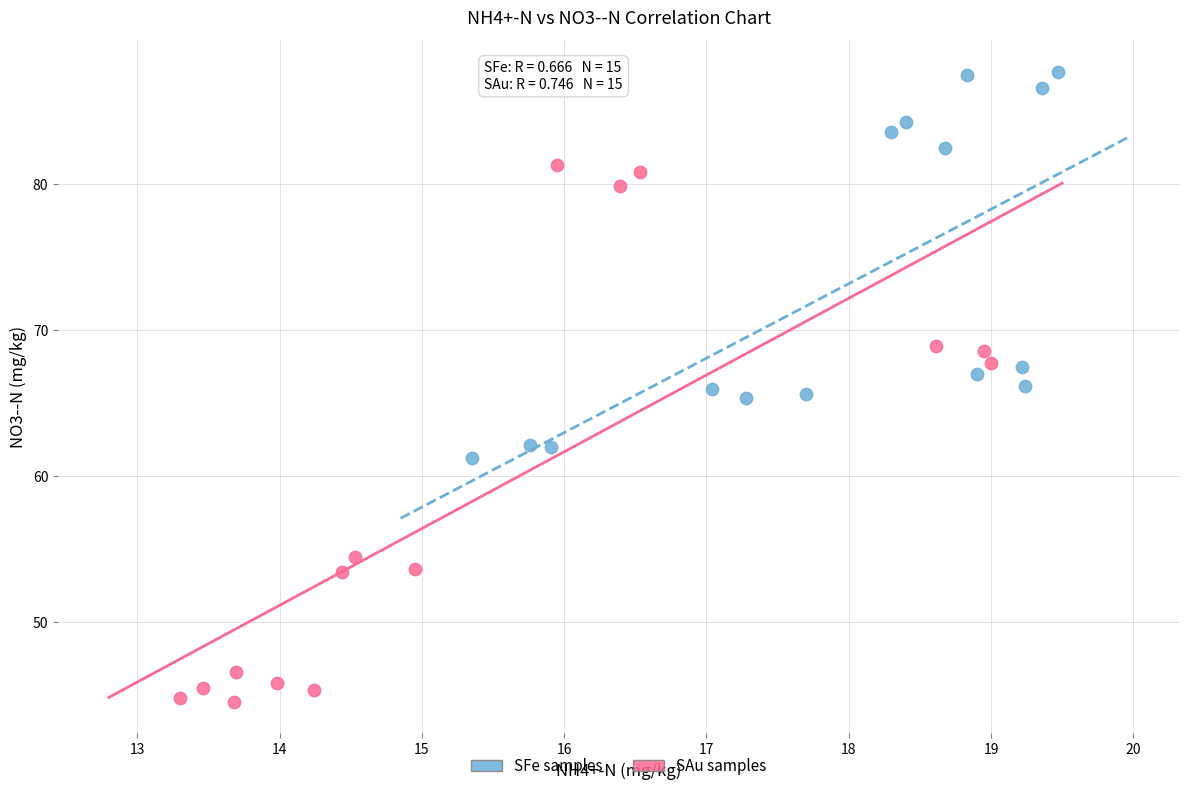

Which series reaches the minimum Y coordinate?

SAu samples